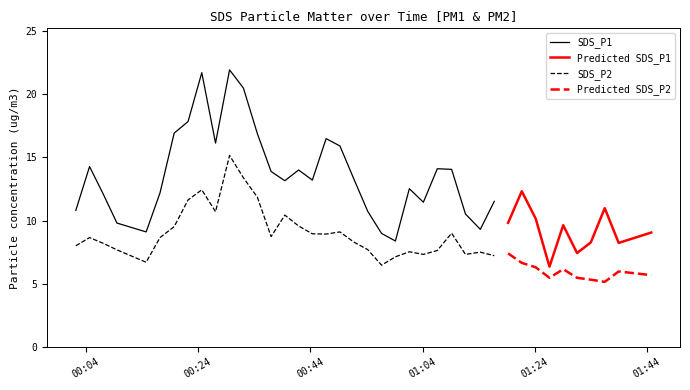

What is the difference between the maximum and minimum values in the SDS_P2 series?

8.7